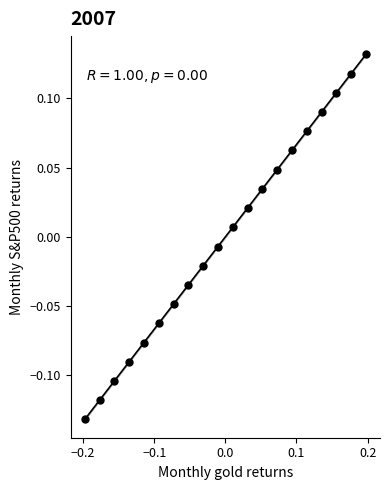

What is the range of X values (max minus min)?

0.4